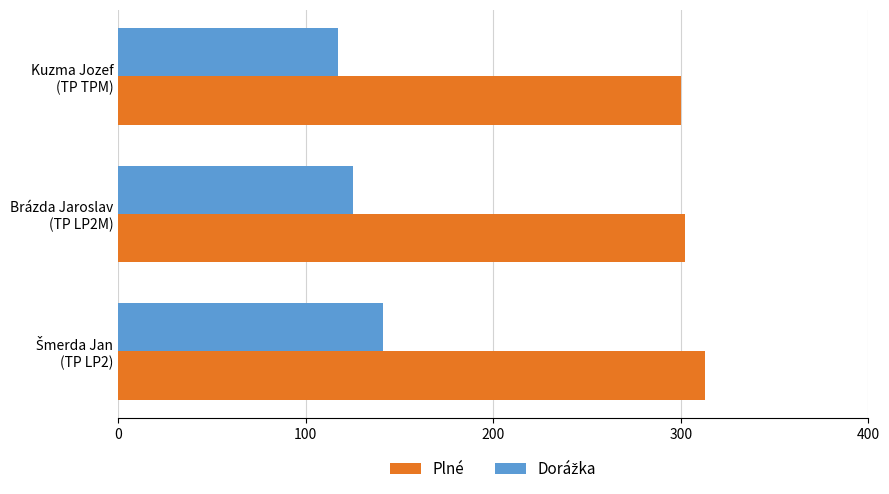

What is the average value of the Plné series?

305